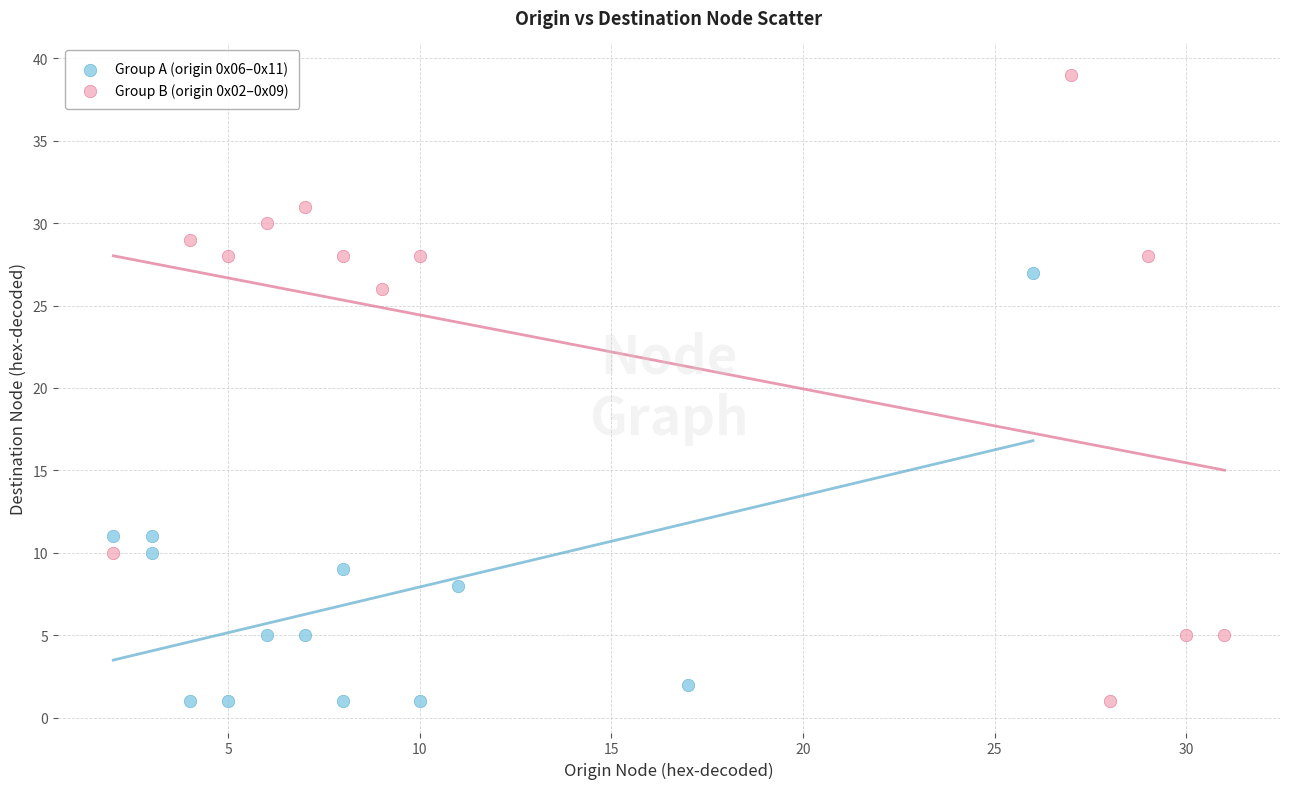

Which series has the widest spread of Y values?

Group B (origin 0x02–0x09)